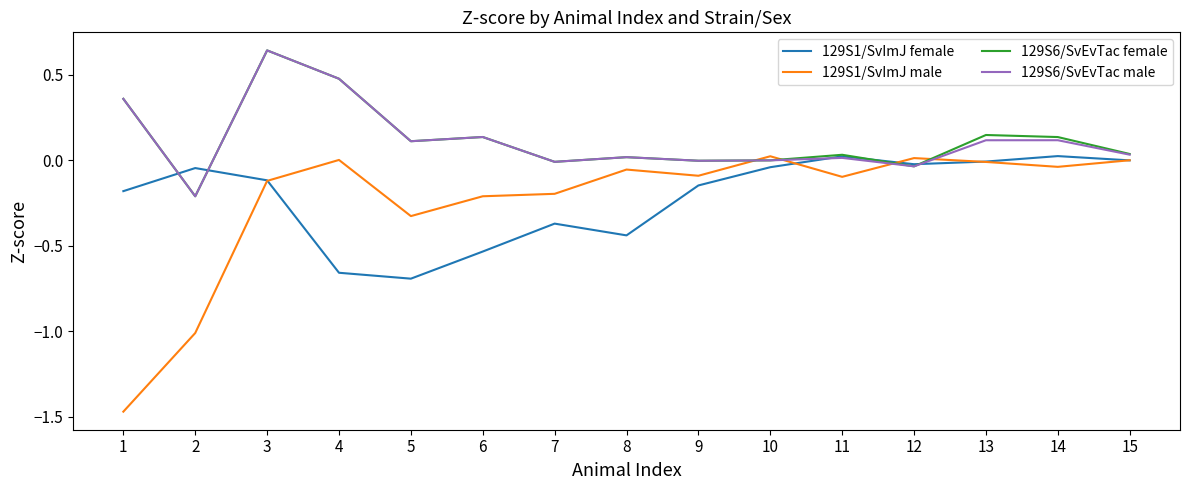

What is the average value of the 129S1/SvImJ female series?

-0.2